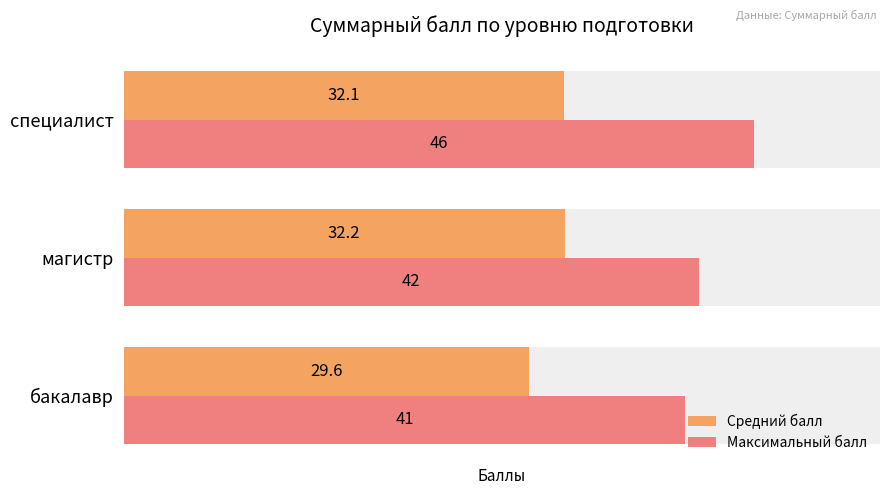

Are the bars grouped side by side (vs. stacked)?

Yes